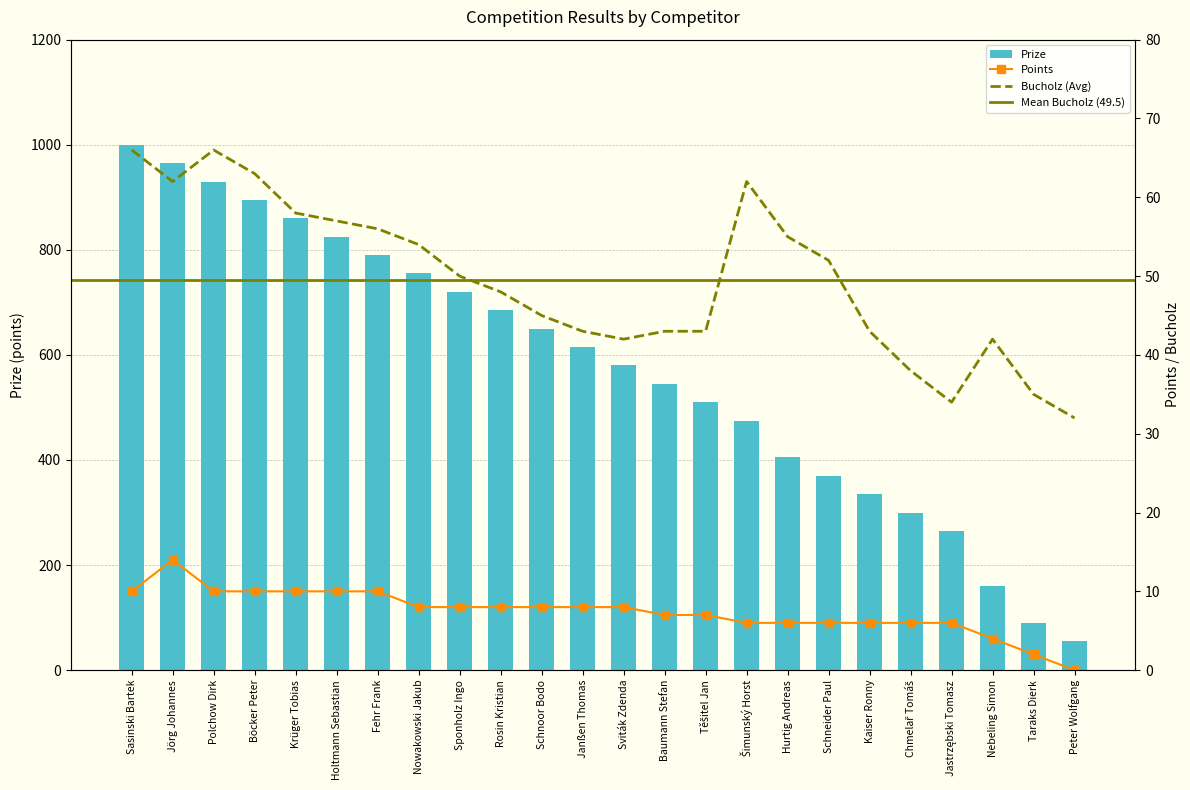

Reading right to left, what are all the values shown in this chart?

Prize: Peter Wolfgang=55	Taraks Dierk=90	Nebeling Simon=160	Jastrzębski Tomasz=265	Chmelař Tomáš=300	Kaiser Ronny=335	Schneider Paul=370	Hurtig Andreas=405	Šimunský Horst=475	Těšitel Jan=510	Baumann Stefan=545	Sviták Zdenda=580	Janßen Thomas=615	Schnoor Bodo=650	Rosin Kristian=685	Sponholz Ingo=720	Nowakowski Jakub=755	Fehr Frank=790	Holtmann Sebastian=825	Krüger Tobias=860	Böcker Peter=895	Polchow Dirk=930	Jörg Johannes=965	Sasinski Bartek=1000
Points: Peter Wolfgang=0	Taraks Dierk=2	Nebeling Simon=4	Jastrzębski Tomasz=6	Chmelař Tomáš=6	Kaiser Ronny=6	Schneider Paul=6	Hurtig Andreas=6	Šimunský Horst=6	Těšitel Jan=7	Baumann Stefan=7	Sviták Zdenda=8	Janßen Thomas=8	Schnoor Bodo=8	Rosin Kristian=8	Sponholz Ingo=8	Nowakowski Jakub=8	Fehr Frank=10	Holtmann Sebastian=10	Krüger Tobias=10	Böcker Peter=10	Polchow Dirk=10	Jörg Johannes=14	Sasinski Bartek=10
Bucholz: Peter Wolfgang=32	Taraks Dierk=35	Nebeling Simon=42	Jastrzębski Tomasz=34	Chmelař Tomáš=38	Kaiser Ronny=43	Schneider Paul=52	Hurtig Andreas=55	Šimunský Horst=62	Těšitel Jan=43	Baumann Stefan=43	Sviták Zdenda=42	Janßen Thomas=43	Schnoor Bodo=45	Rosin Kristian=48	Sponholz Ingo=50	Nowakowski Jakub=54	Fehr Frank=56	Holtmann Sebastian=57	Krüger Tobias=58	Böcker Peter=63	Polchow Dirk=66	Jörg Johannes=62	Sasinski Bartek=66